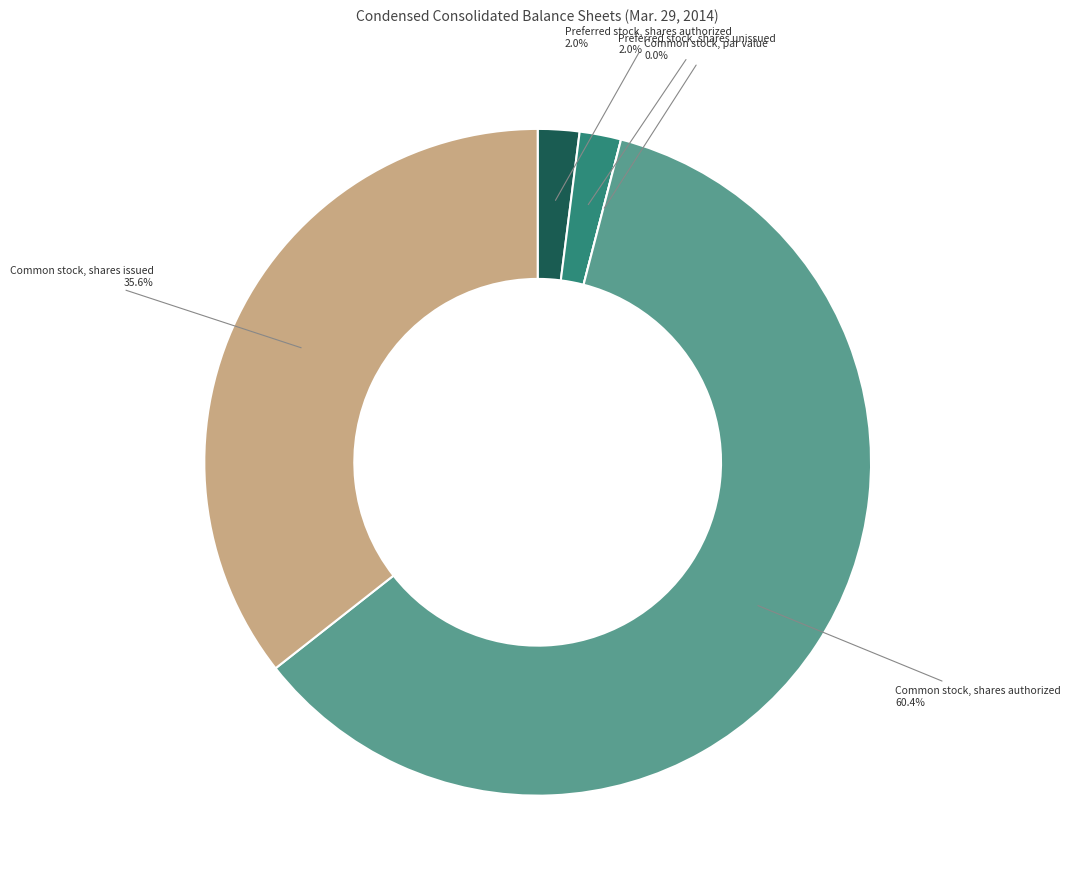

Does Preferred stock, shares unissued represent more than half of the total?

No